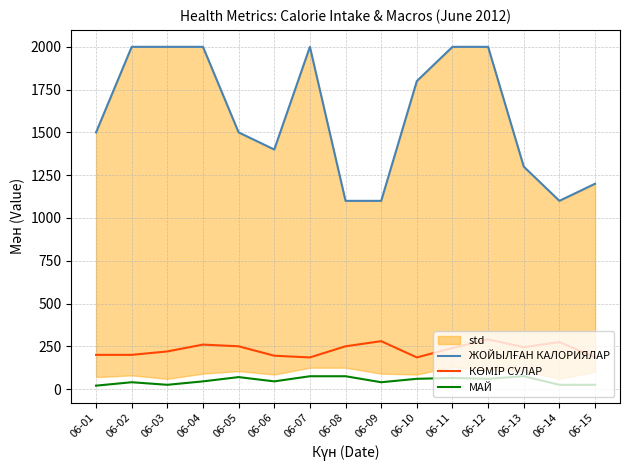

Where is the first local minimum for ЖОЙЫЛҒАН КАЛОРИЯЛАР?

06-06